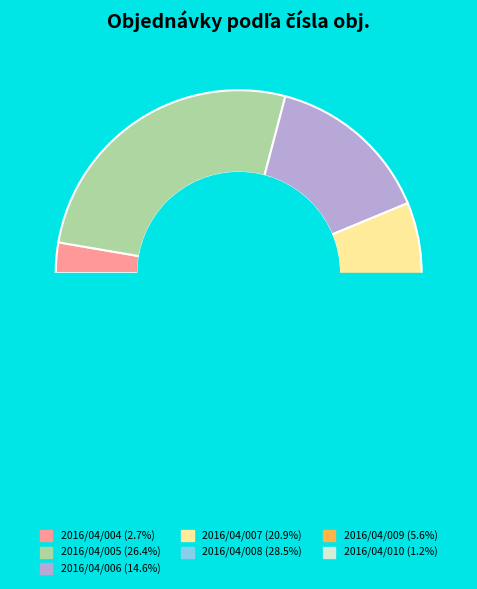

What is the total percentage of 2016/04/008 and 2016/04/010?

29.7%